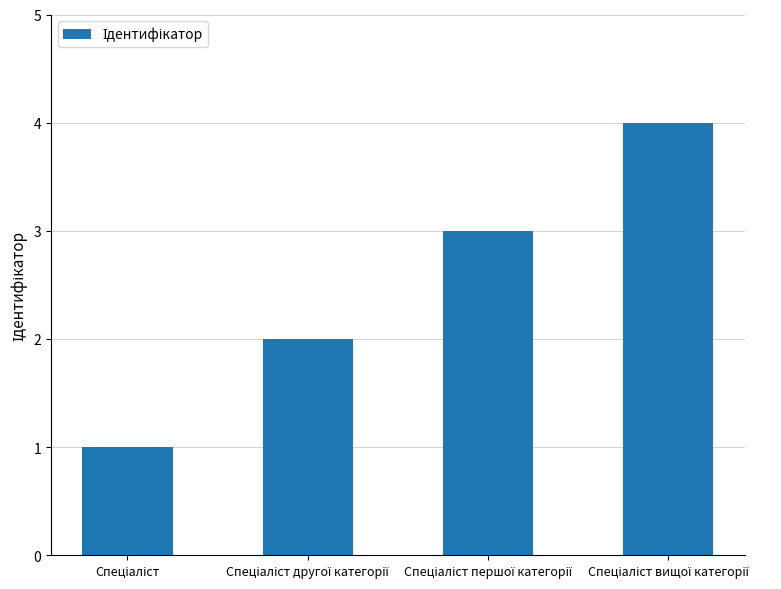

What is the maximum value shown in the chart?

4